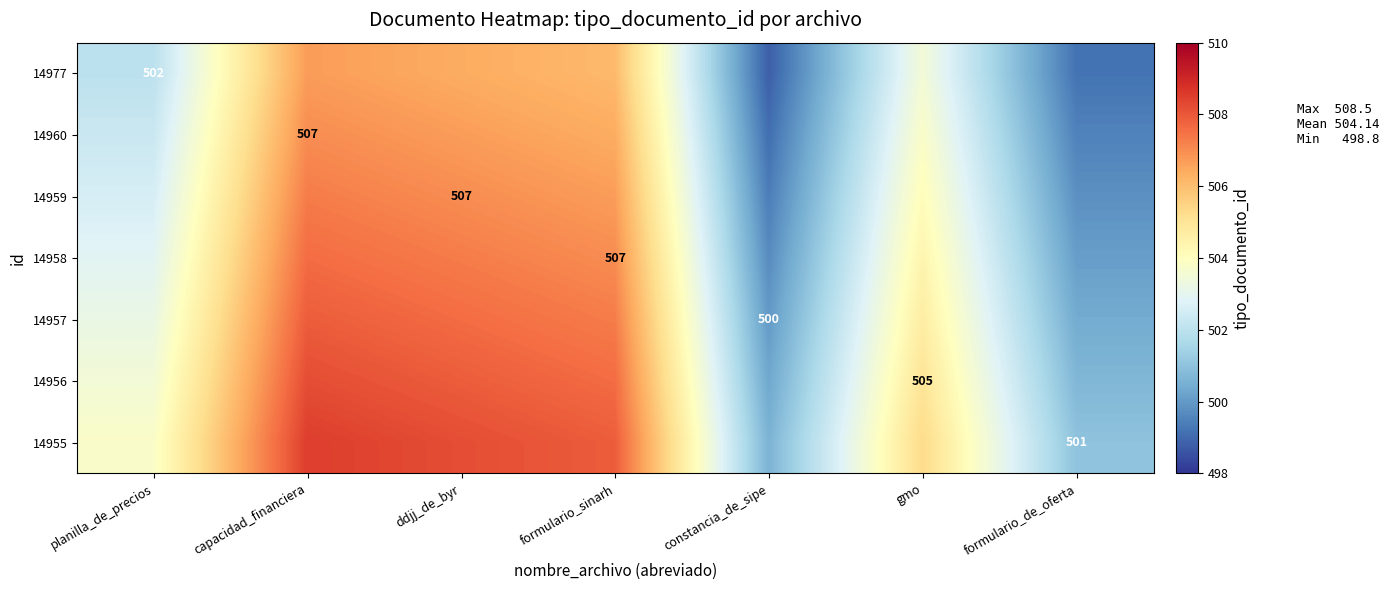

List the labels in order of 14956 value, smallest first.

constancia_de_sipe, formulario_de_oferta, planilla_de_precios, gmo, formulario_sinarh, ddjj_de_byr, capacidad_financiera